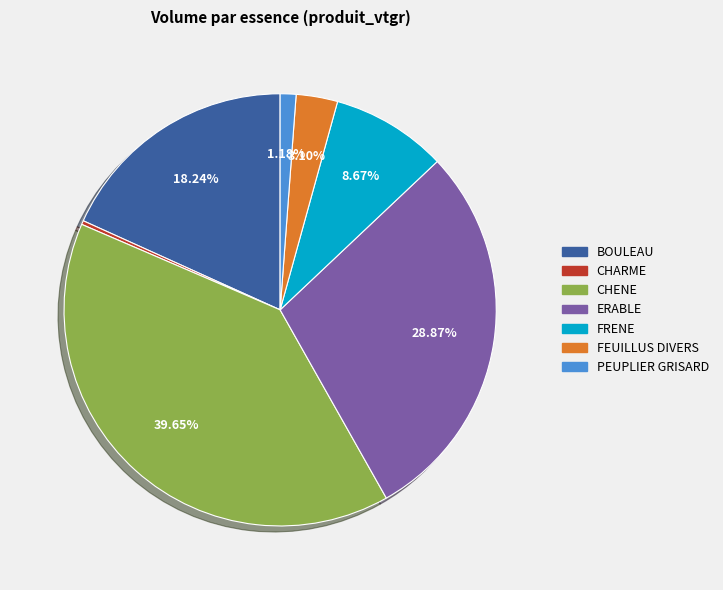

True or false: FRENE accounts for 14% of the total.

False